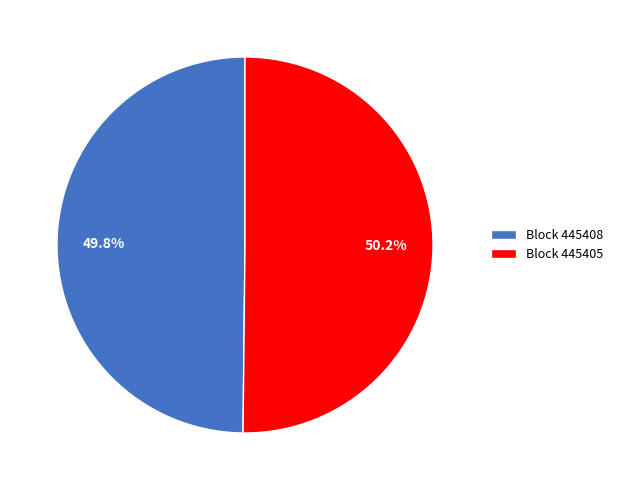

How many segments does this pie chart have?

2